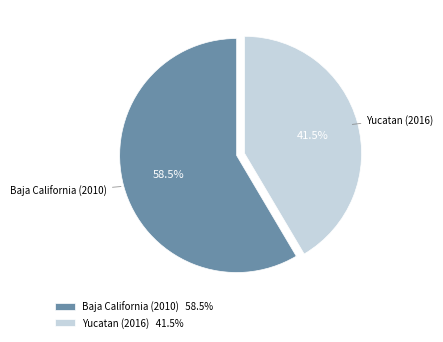

Which slice is the largest?

Baja California (2010)